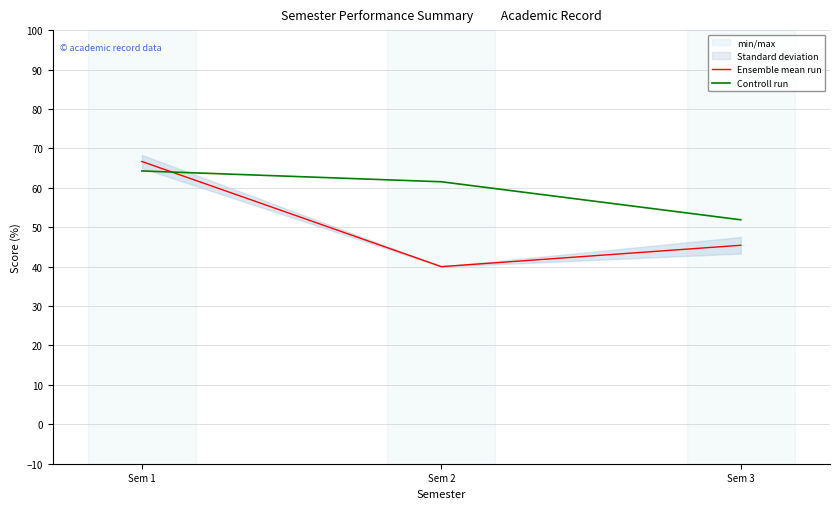

At which category is the sum across all series the highest?

Sem 1